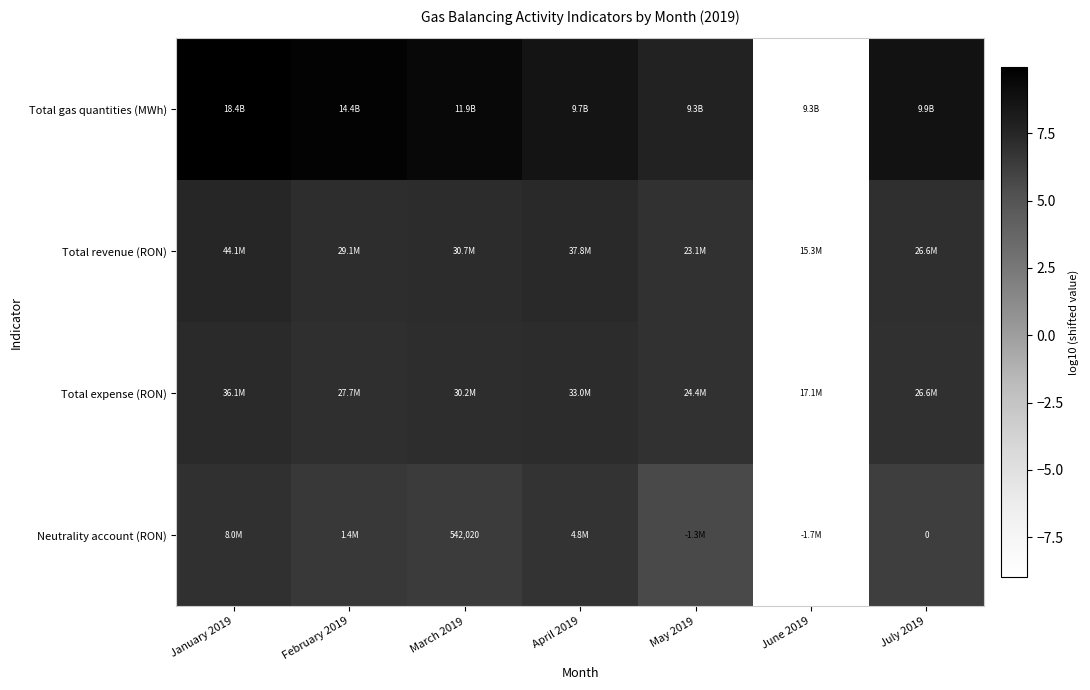

At which label is Neutrality account (RON) closest to -1?

May 2019